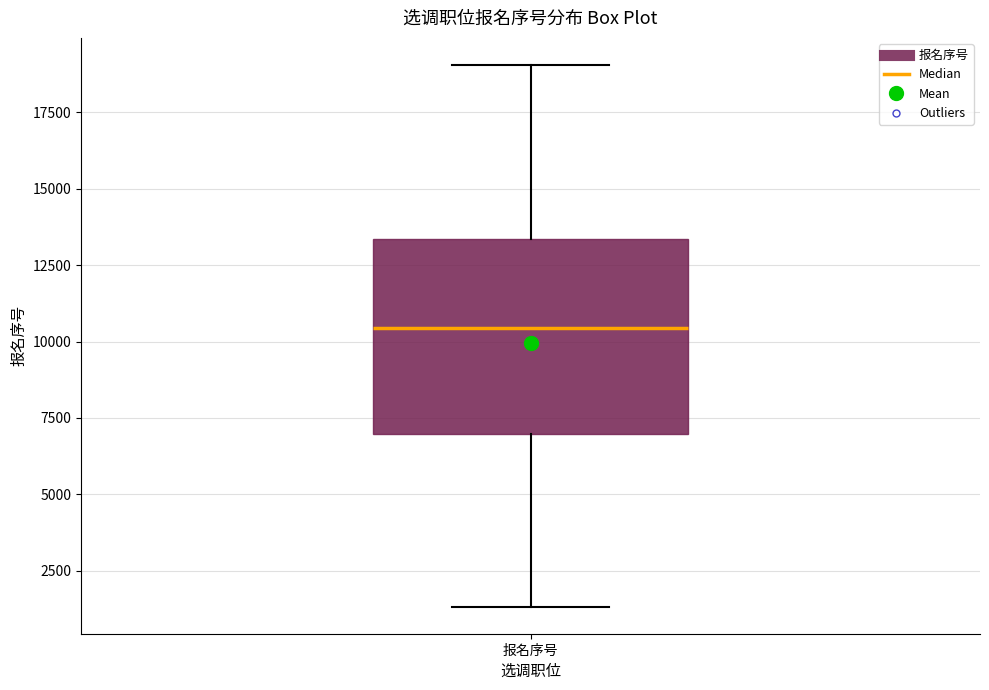

Transcribe this box plot: give where the median line is, the range the box spans, and where the two whiskers end, as read against the y-axis. The values are not printed on the chart, so give them approximately, as read against the axis.

median 10500, box 7000 to 13500, whiskers 1500 to 19000